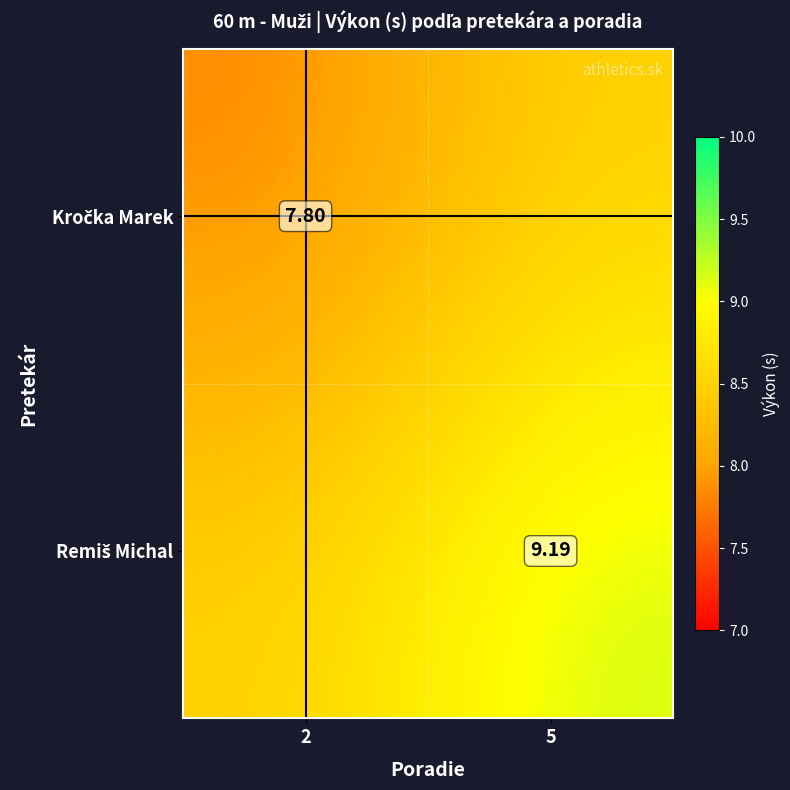

At which category does the chart reach its peak across all series?

5